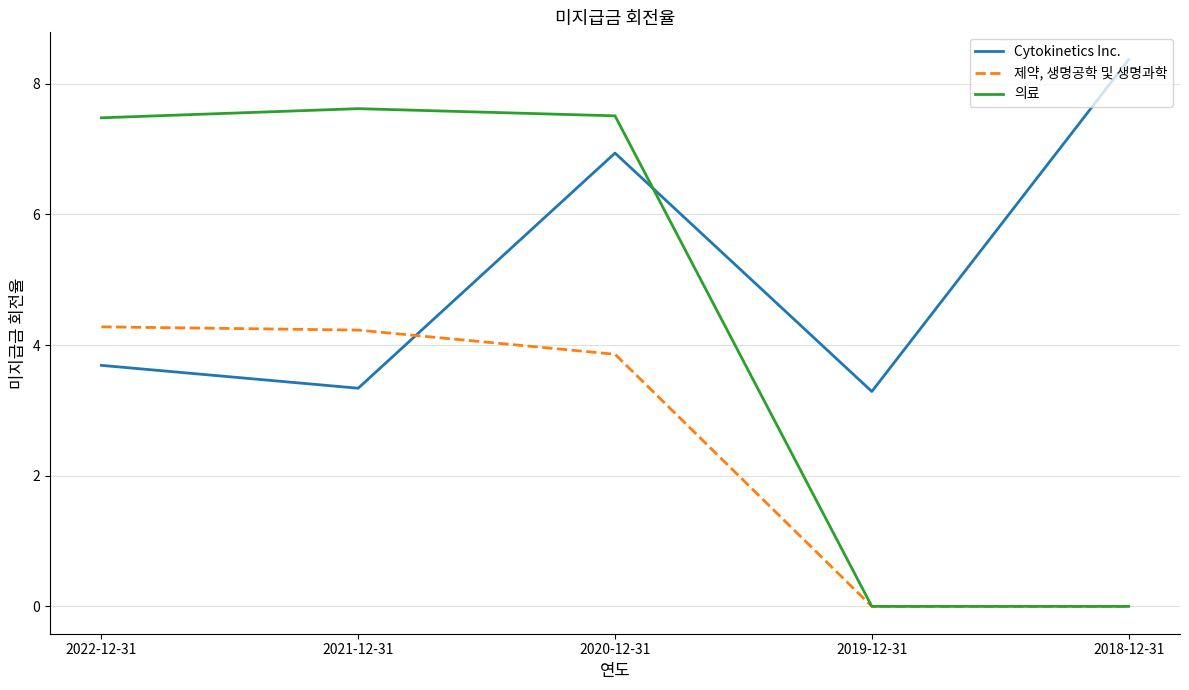

How many interior local peaks does the 의료 series have?

1